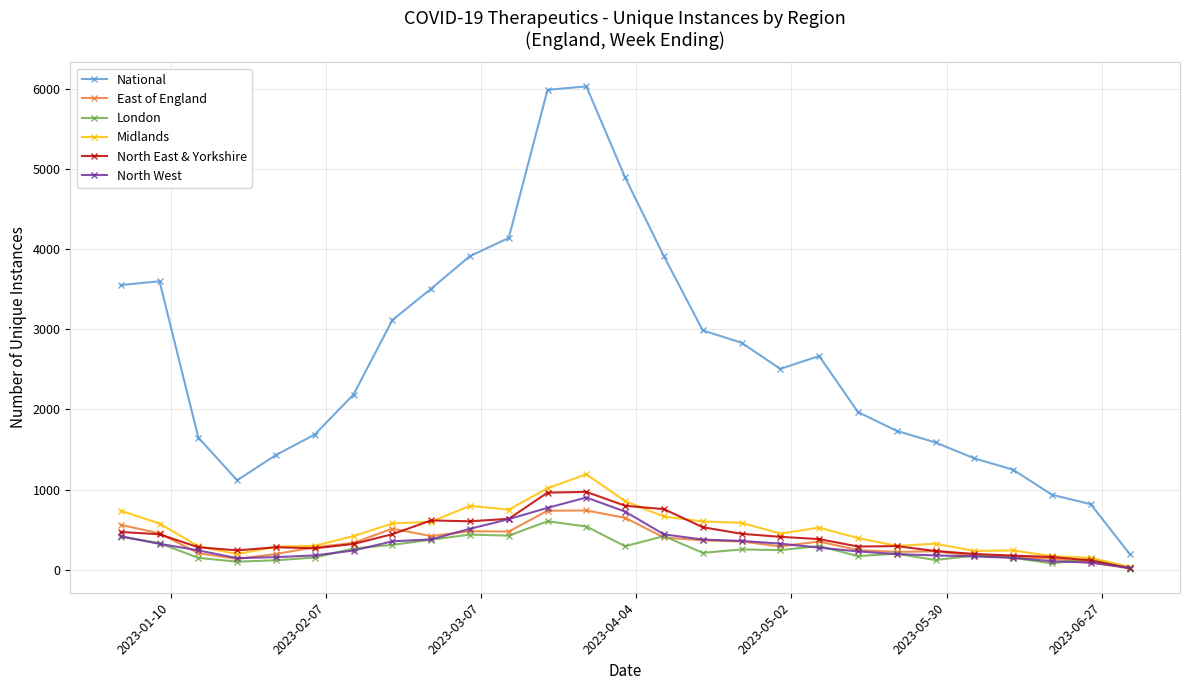

Which series has the widest spread of values?

National